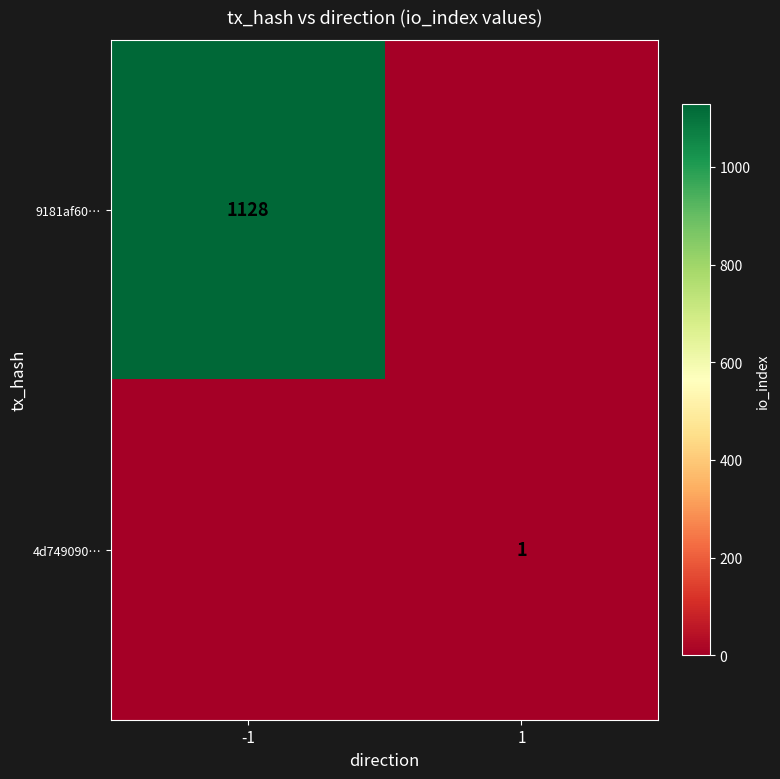

The 9181af60… series shows 1128 at -1. True or false?

True